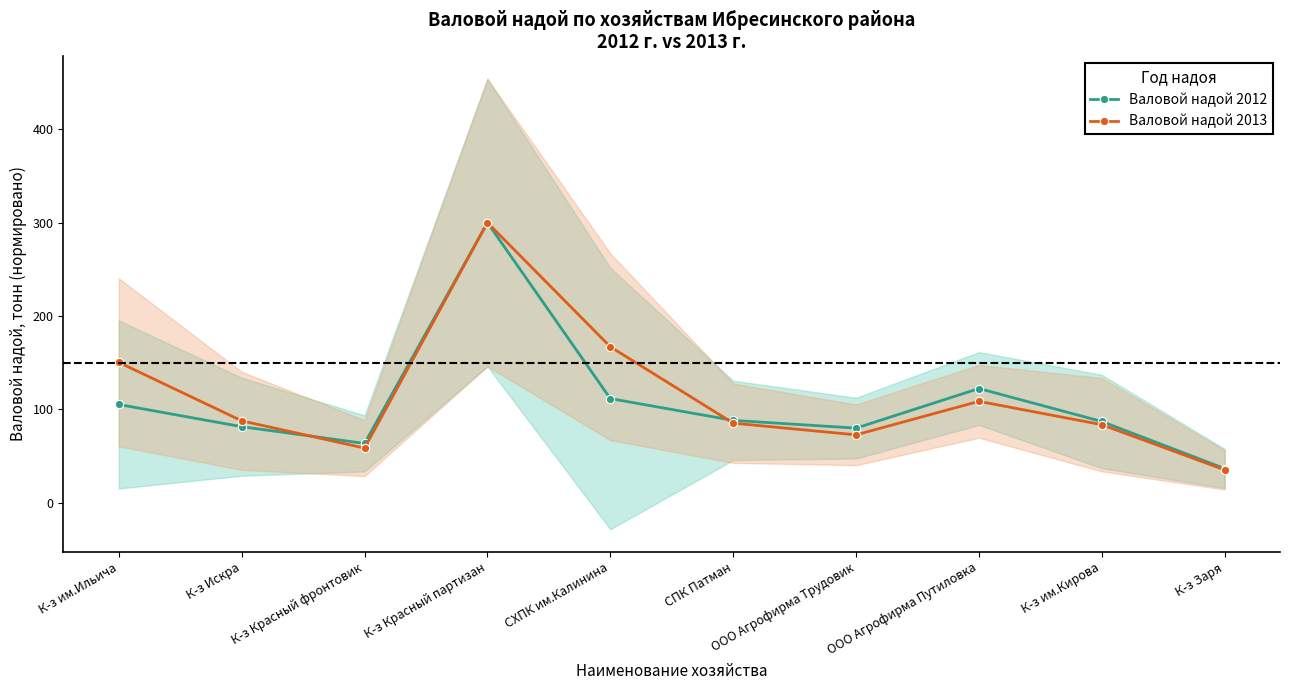

At which label does Валовой надой 2012 first exceed 88?

К-з им.Ильича